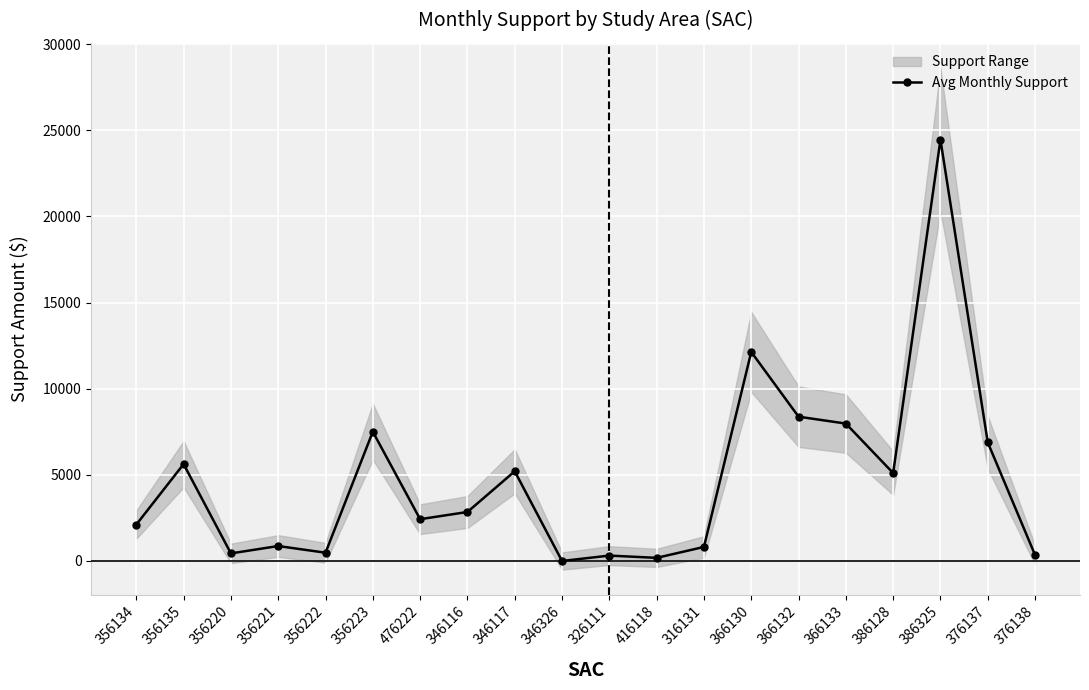

At which category does the data reach its first local valley?

356220